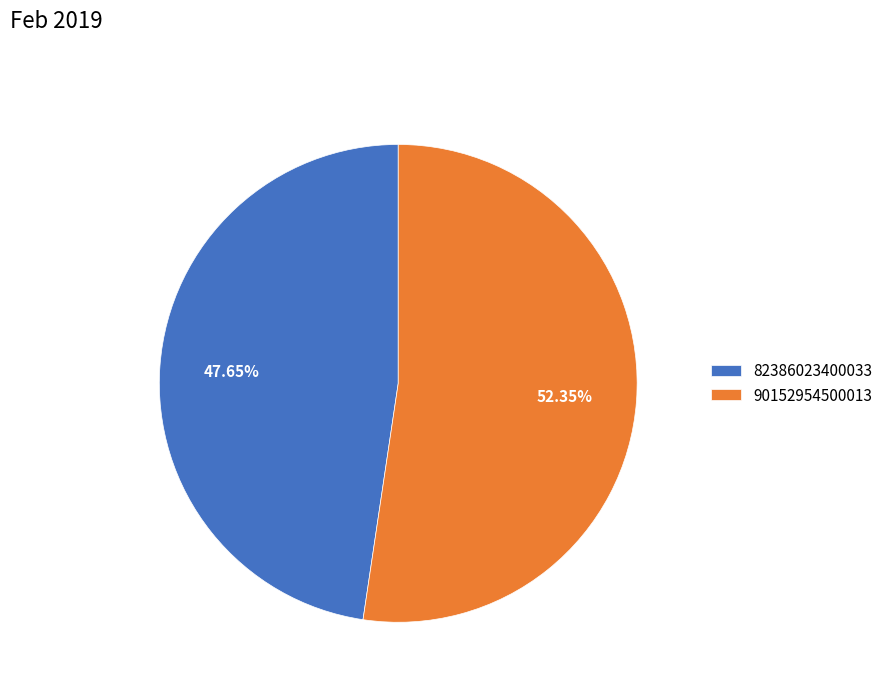

What percentage do 82386023400033 and 90152954500013 together represent?

100.0%